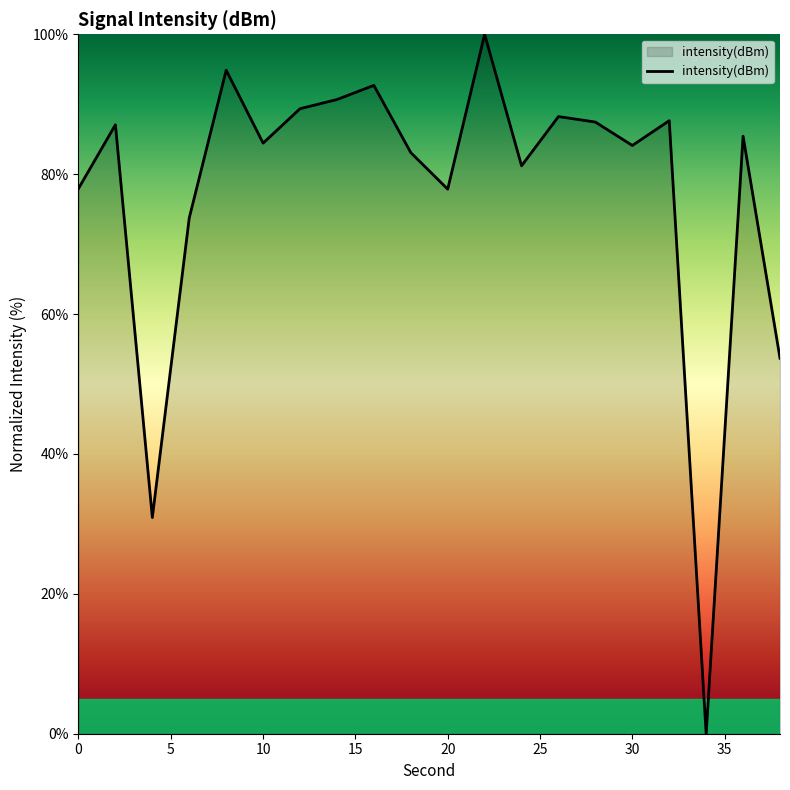

Count the number of data series in this chart.

1